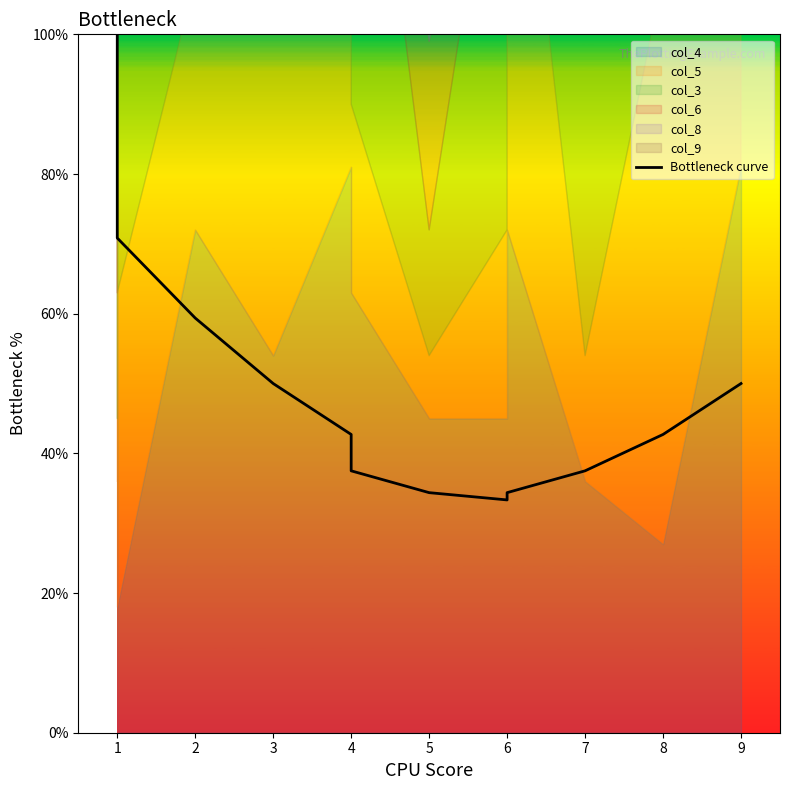

Where is the data nearest to the value 66?

2